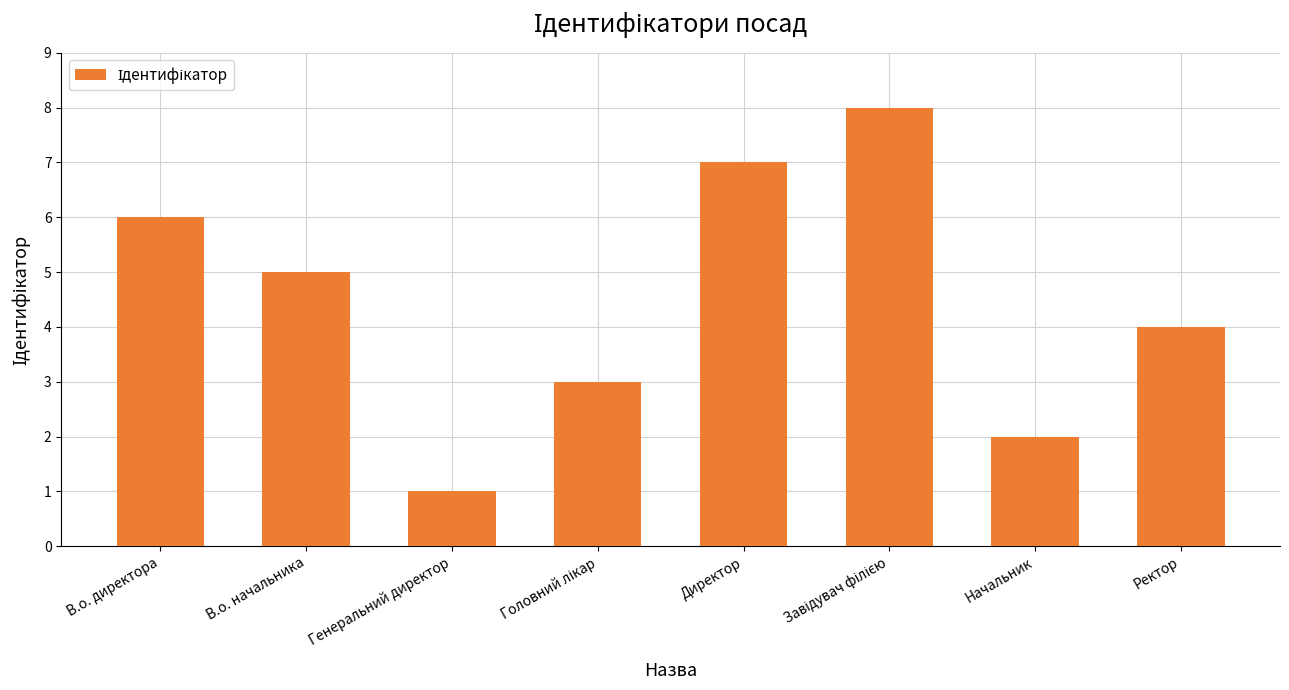

How many data points does each series have?

8